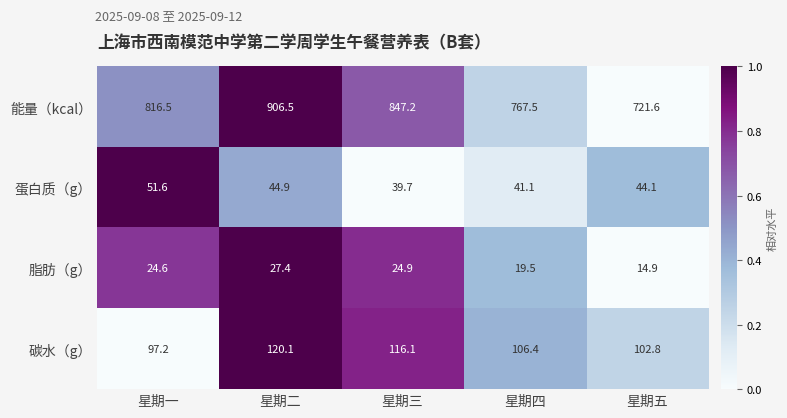

The 蛋白质（g） series shows 44.9 at 星期二. True or false?

True